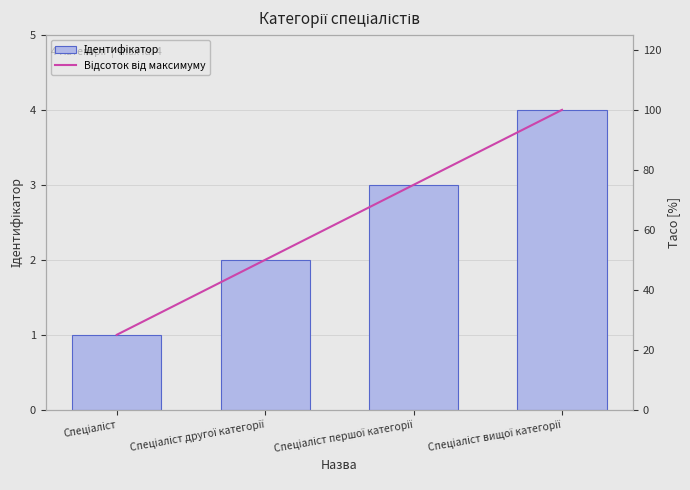

Where does the Ідентифікатор series first go above 3?

Спеціаліст вищої категорії